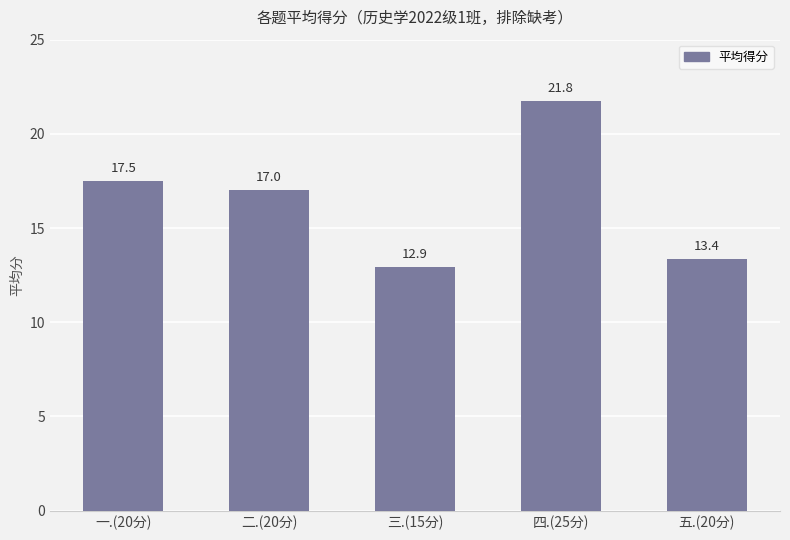

Reading left to right, transcribe all the data shown in this chart.

17.5	17.0	12.9	21.8	13.4